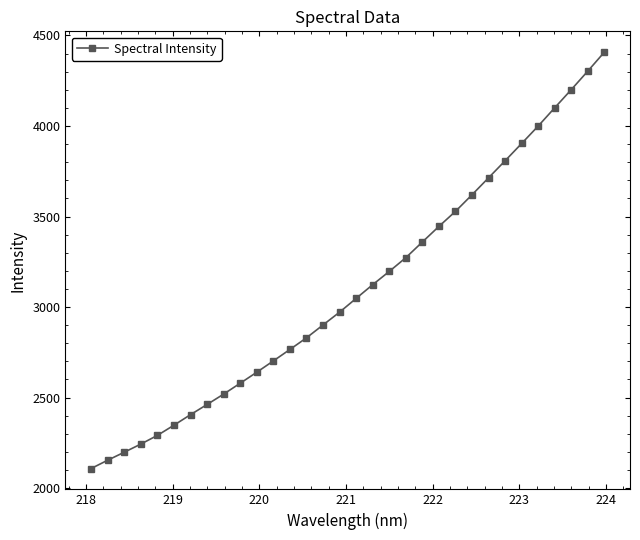

What is the minimum value shown in the chart?

2108.0